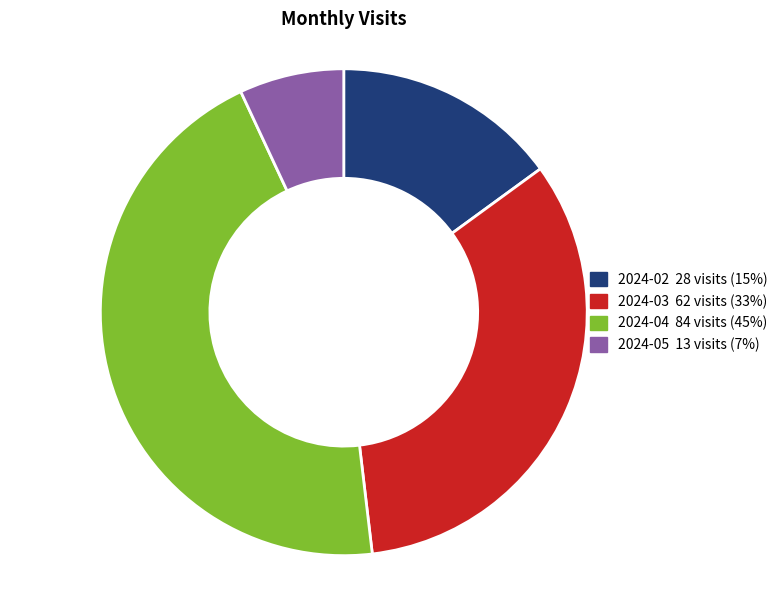

Between 2024-04 and 2024-03, which is larger?

2024-04